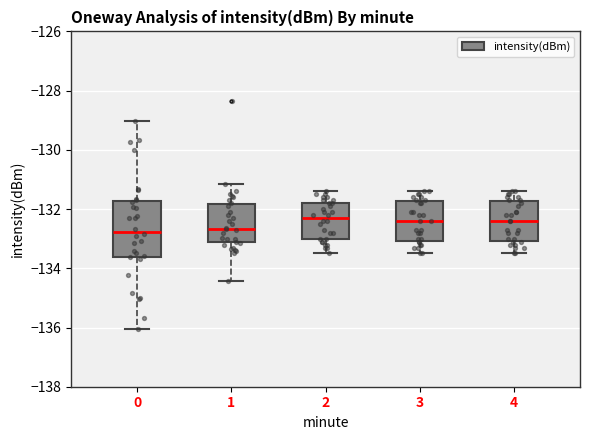

Reading left to right, read every box against the y-axis: the position of its median line, the range the box covers, and the ends of its whiskers. The values are not printed on the chart, so give them approximately, as read against the axis.

0: median -132.8, box -133.6 to -131.8, whiskers -136.0 to -129.0
1: median -132.6, box -133.2 to -131.8, whiskers -134.4 to -131.2
2: median -132.2, box -133.0 to -131.8, whiskers -133.4 to -131.4
3: median -132.4, box -133.0 to -131.8, whiskers -133.4 to -131.4
4: median -132.4, box -133.0 to -131.8, whiskers -133.4 to -131.4